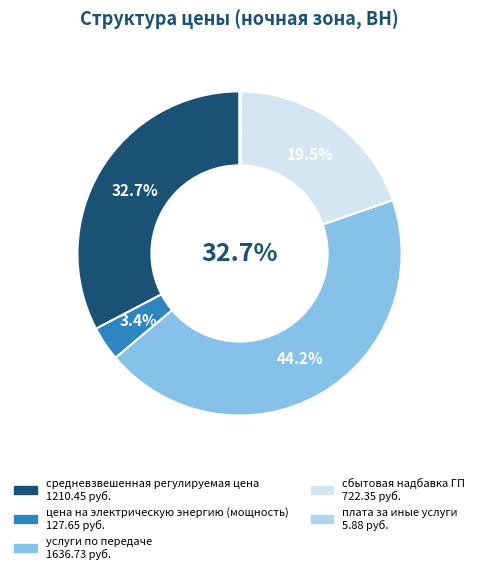

To the nearest percent, what portion does сбытовая надбавка ГП represent?

20%